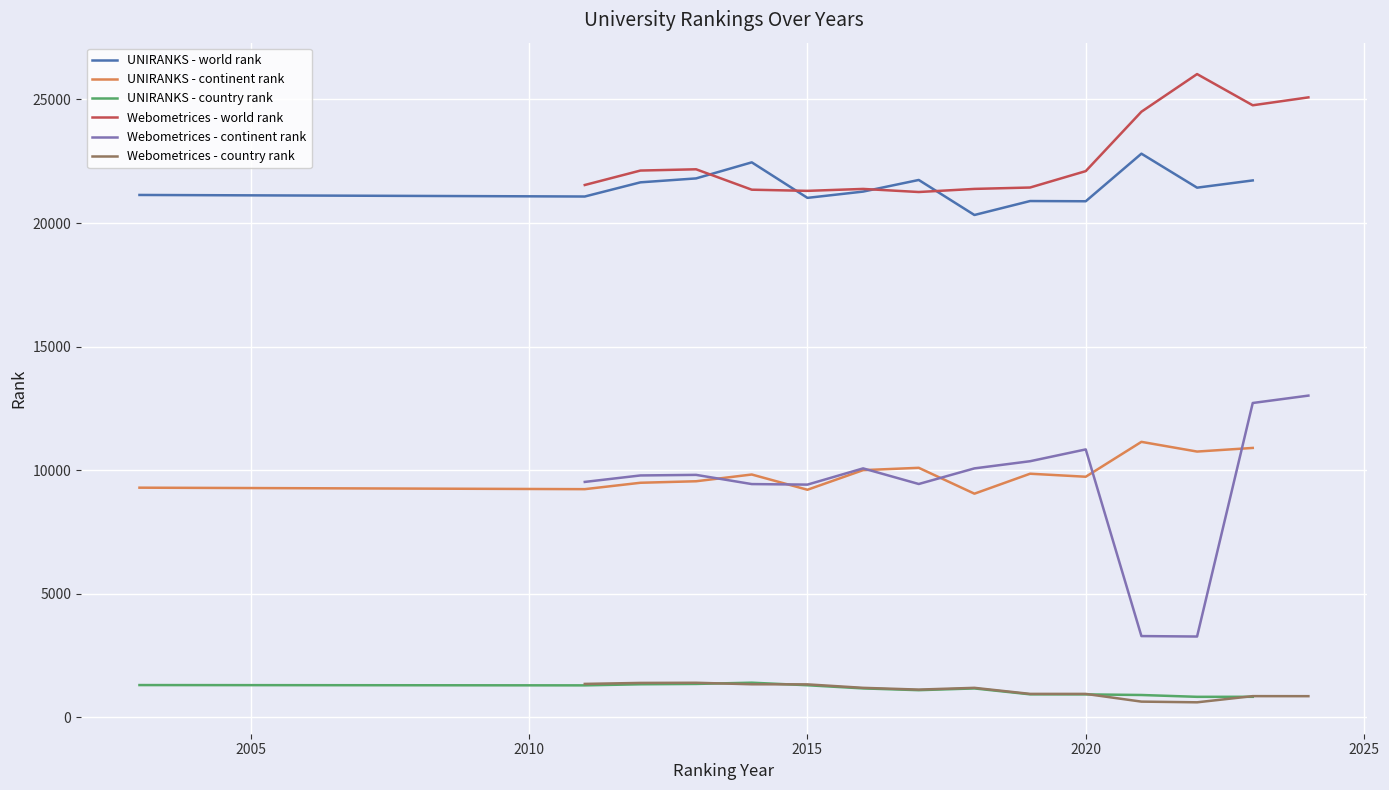

What is the minimum value for Webometrices - world rank?

21255